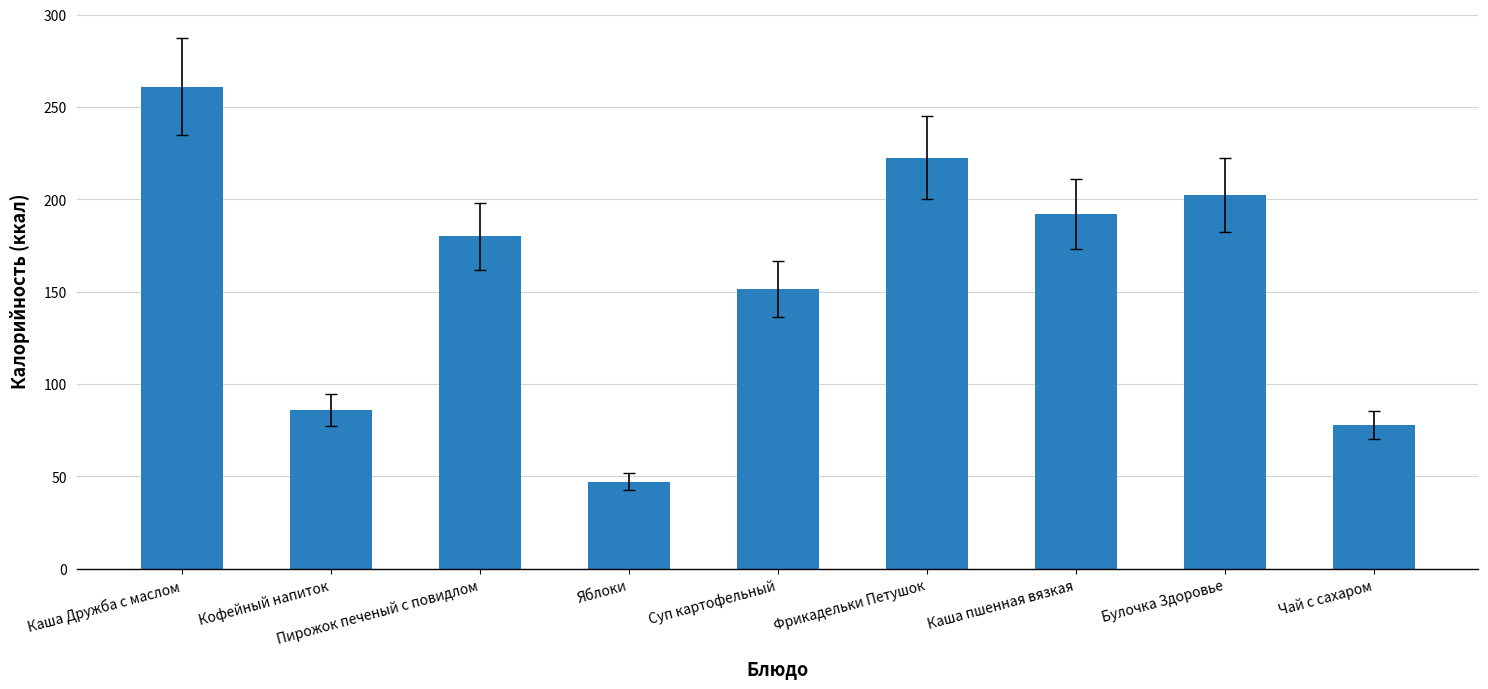

What is the difference between the values at Каша Дружба с маслом and Булочка Здоровье?

58.7